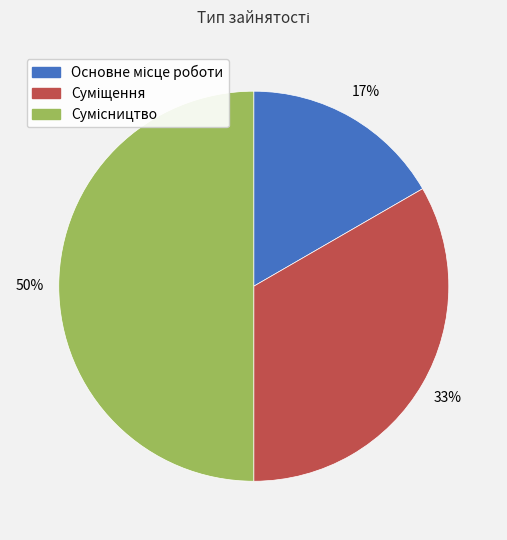

Count the number of slices in the pie.

3